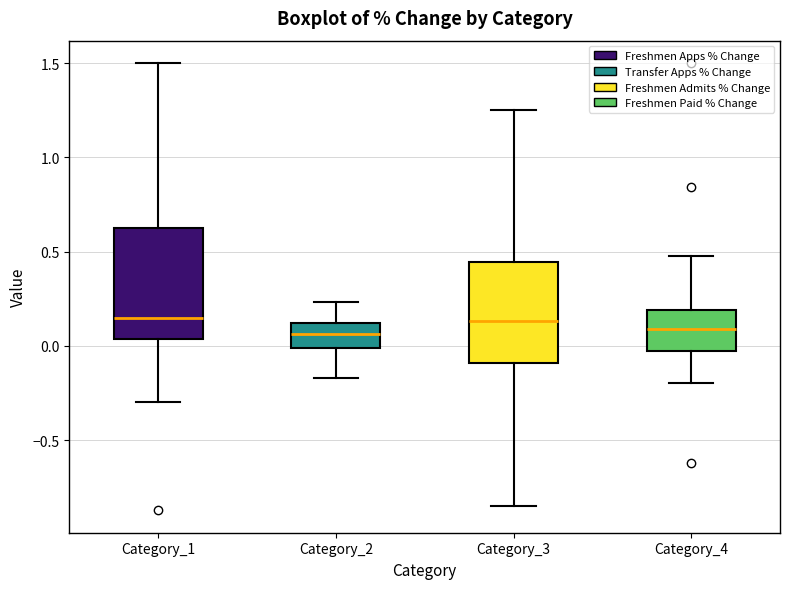

Where does the median line of the box for Category_2 sit on the y-axis? The values are not printed on the chart, so give them approximately, as read against the axis.

0.05